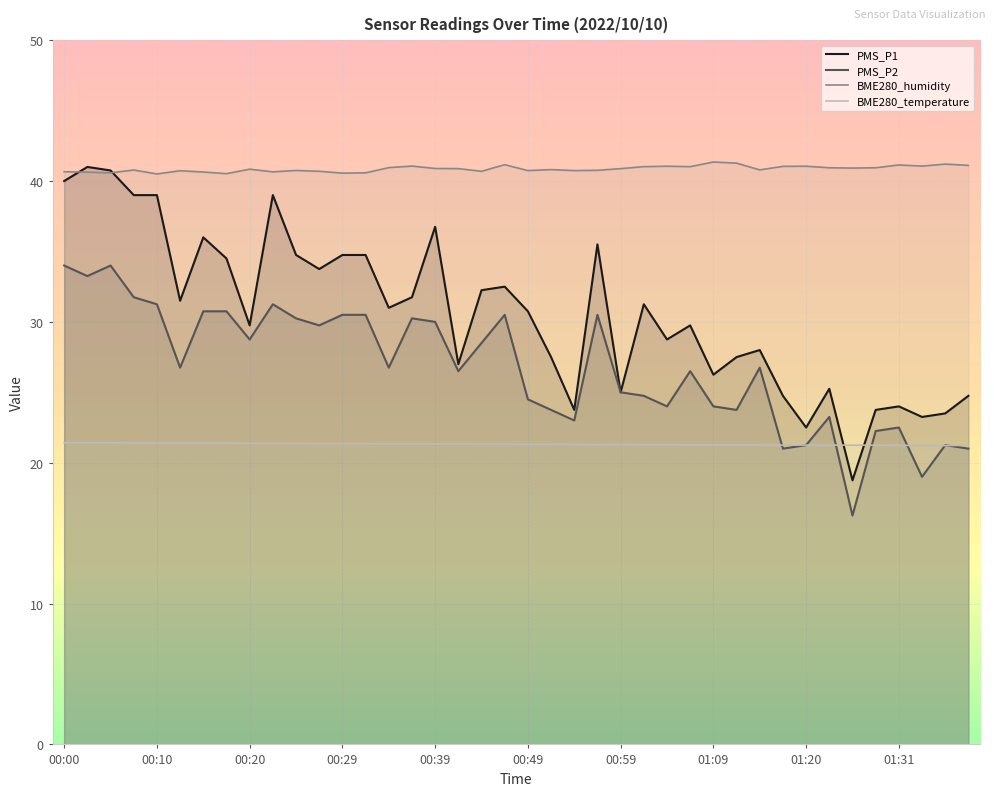

Rank the categories by BME280_temperature value from highest to lowest.

00:00, 00:03, 00:05, 00:08, 00:10, 00:12, 00:15, 00:17, 00:20, 00:22, 00:25, 00:27, 00:29, 00:32, 00:34, 00:37, 00:39, 00:42, 00:44, 00:46, 00:49, 00:51, 00:54, 00:59, 00:56, 01:01, 01:04, 01:07, 01:09, 01:12, 01:15, 01:18, 01:20, 01:23, 01:26, 01:29, 01:31, 01:34, 01:40, 01:37